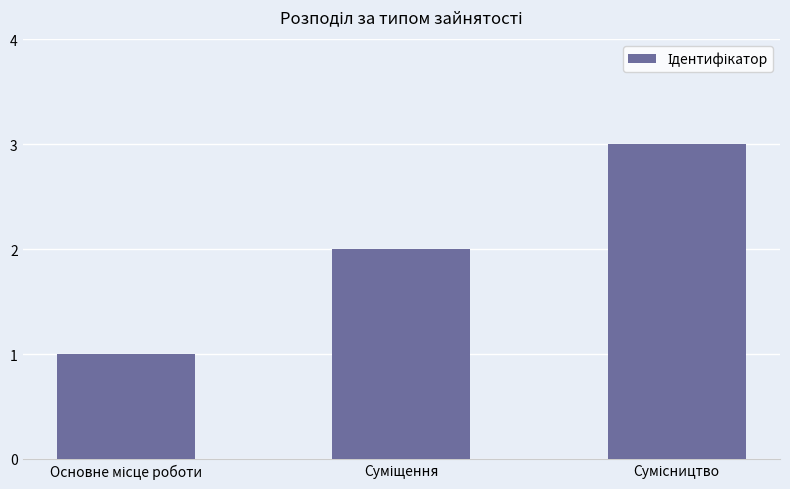

What is the sum of all values?

6